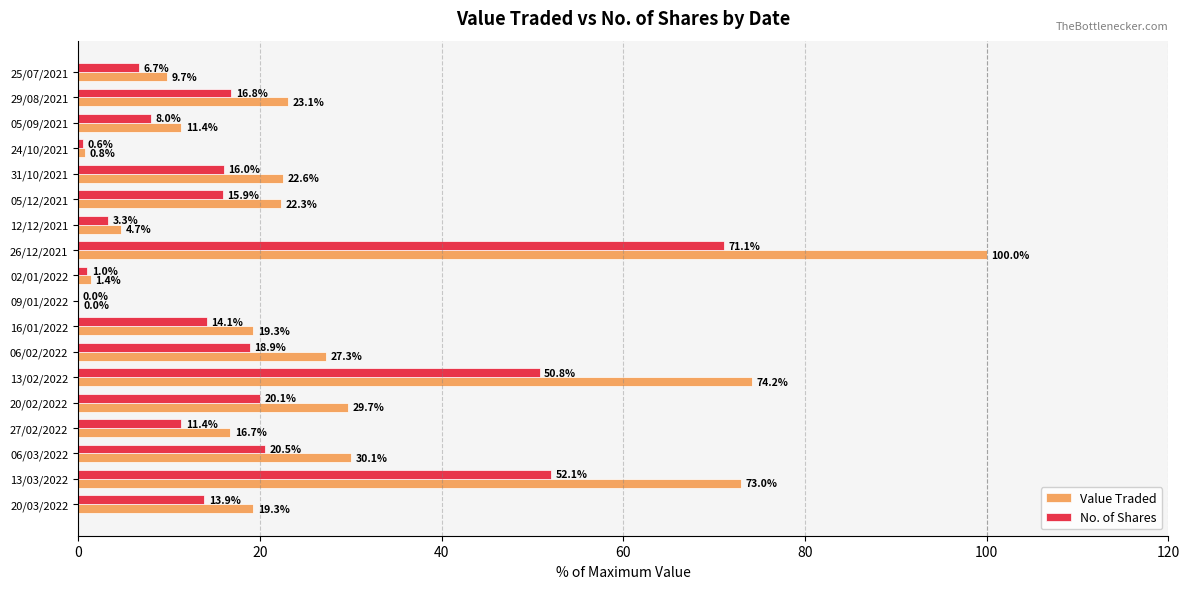

Which category has the highest value in the No. of Shares series?

26/12/2021